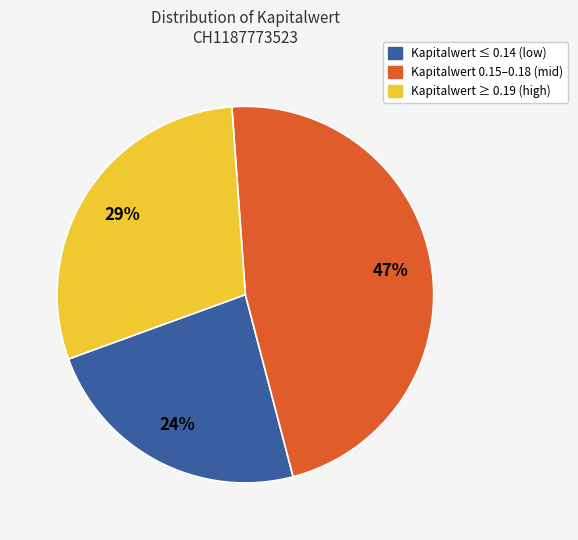

Count the number of slices in the pie.

3